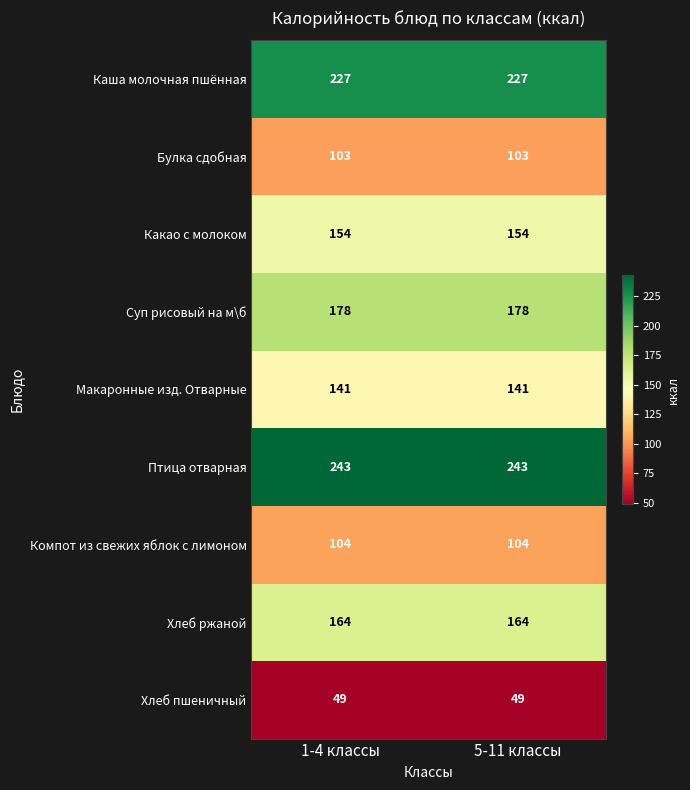

The value of Компот из свежих яблок с лимоном at 5-11 классы is 158. True or false?

False